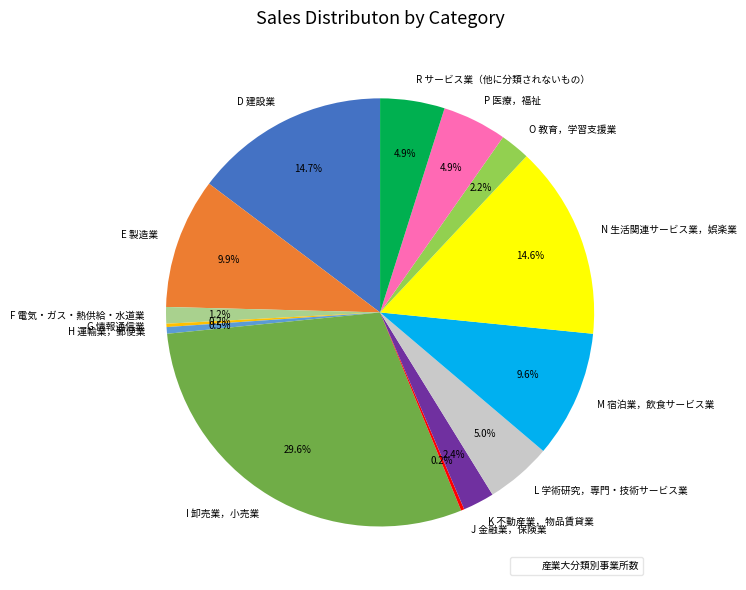

Which category has the biggest portion of the pie?

I 卸売業，小売業